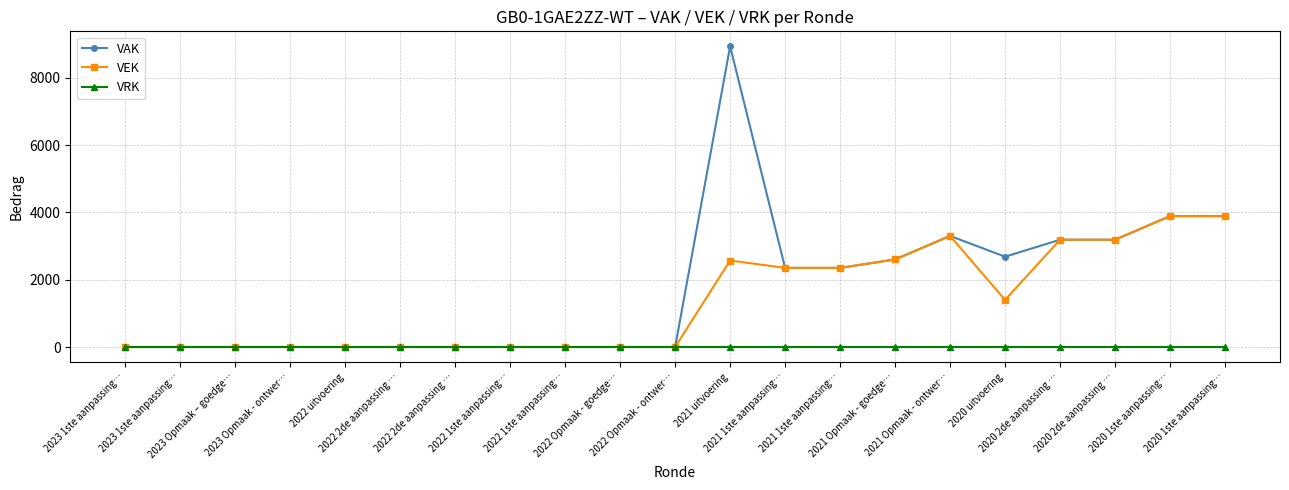

How many data points in VEK are above 0?

10